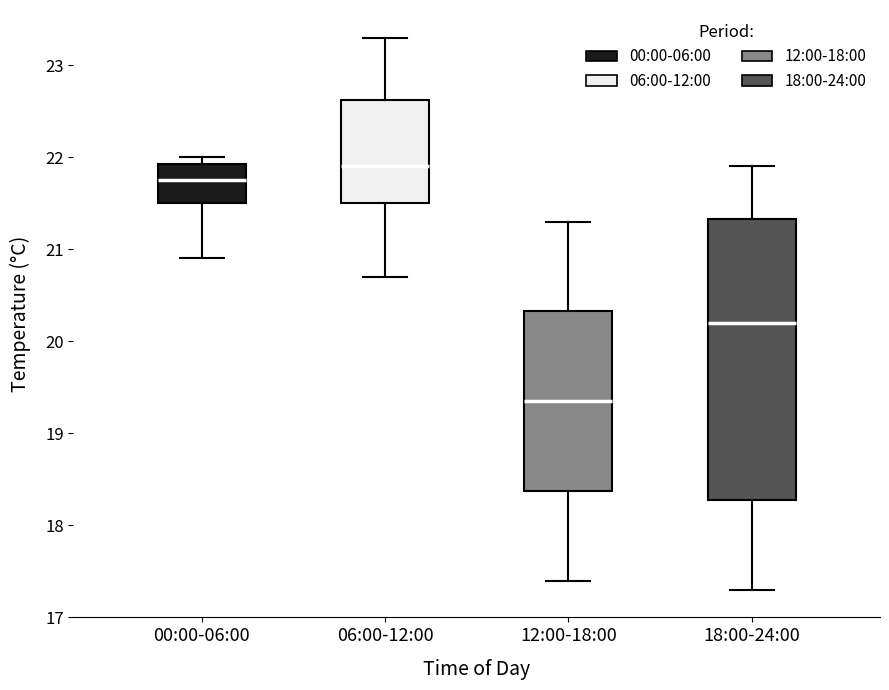

Which box is the tallest, from its lower edge to its upper edge?

18:00-24:00